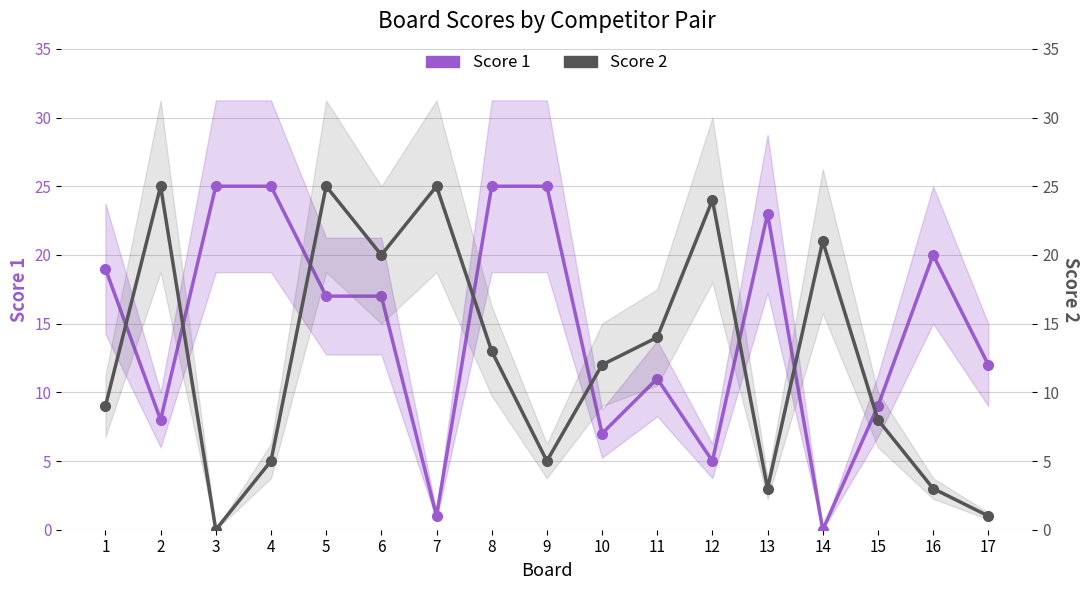

What is the total value across all series at 17?

13